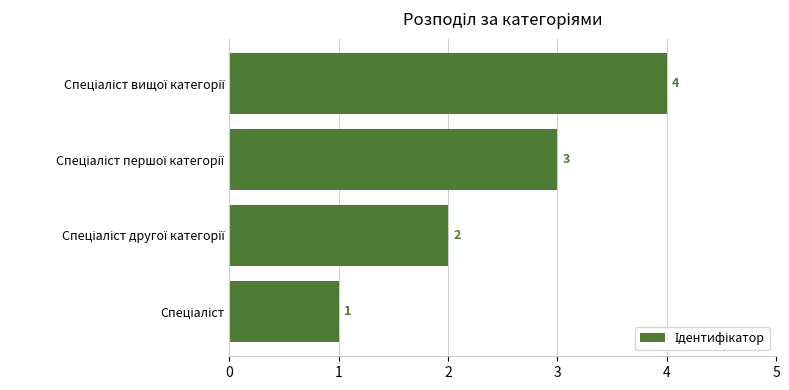

What is the sum of all values?

10